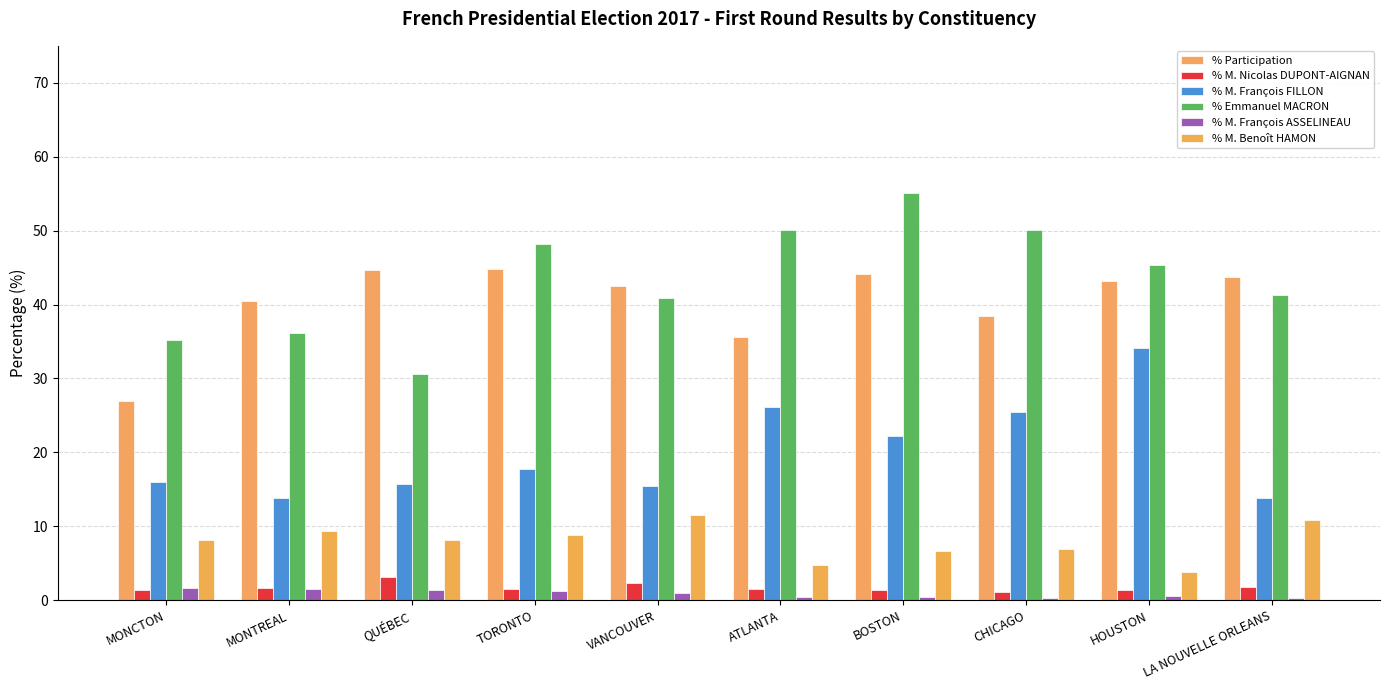

What is the difference between the highest and lowest values at BOSTON?

54.7